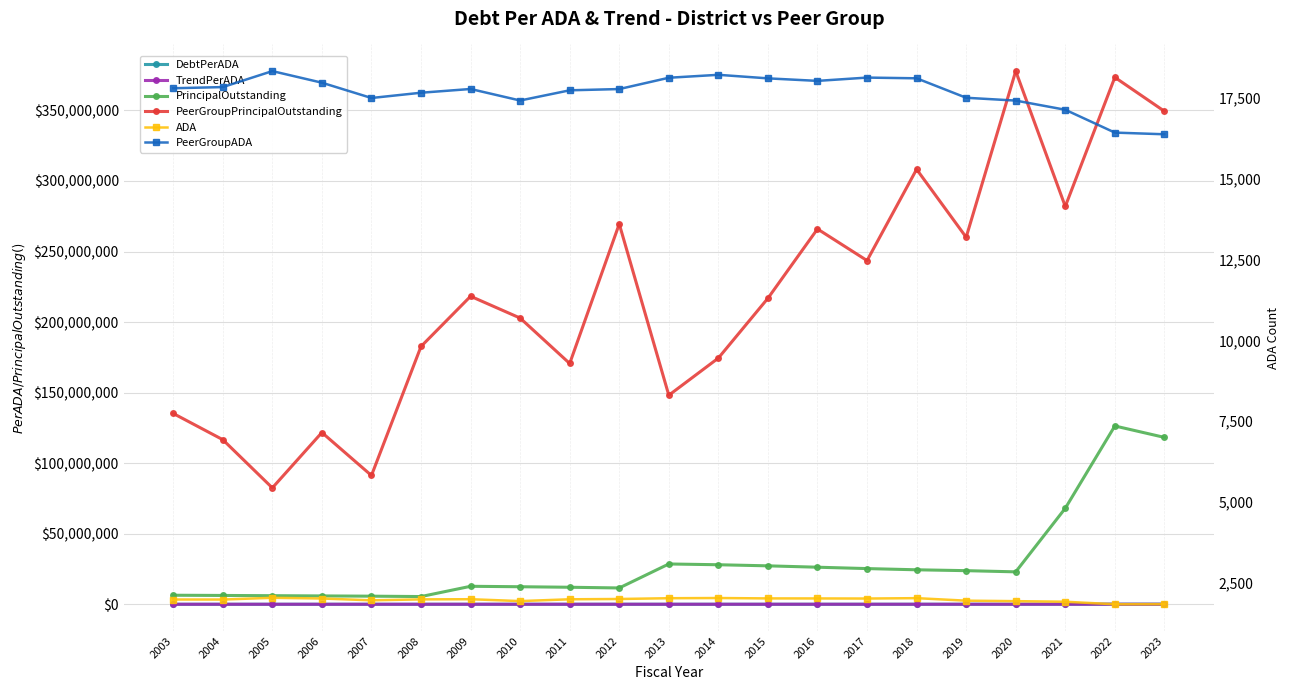

At which category does ADA reach its first local peak?

2005